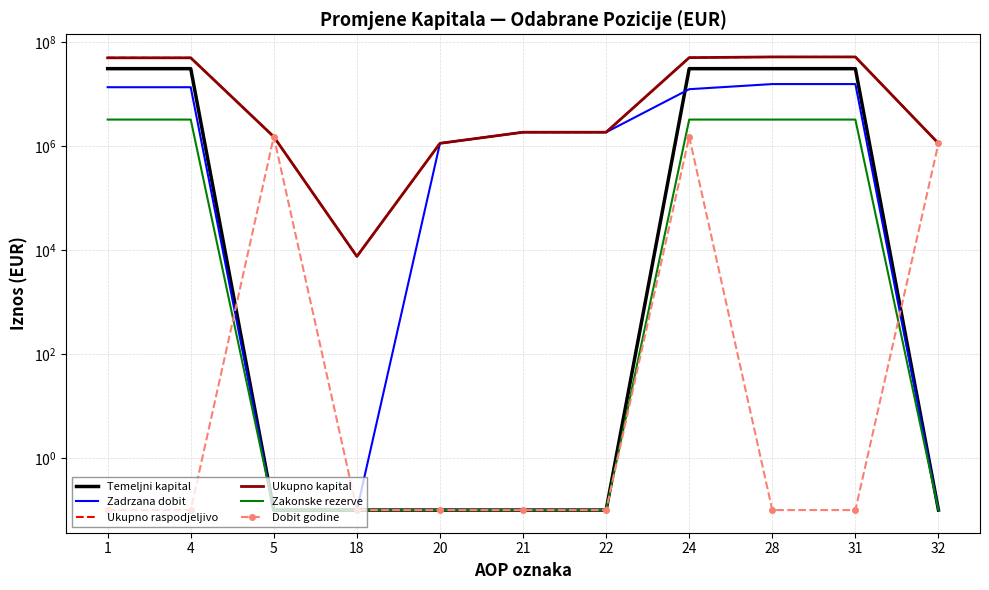

At which label is Temeljni kapital closest to 15206482?

5